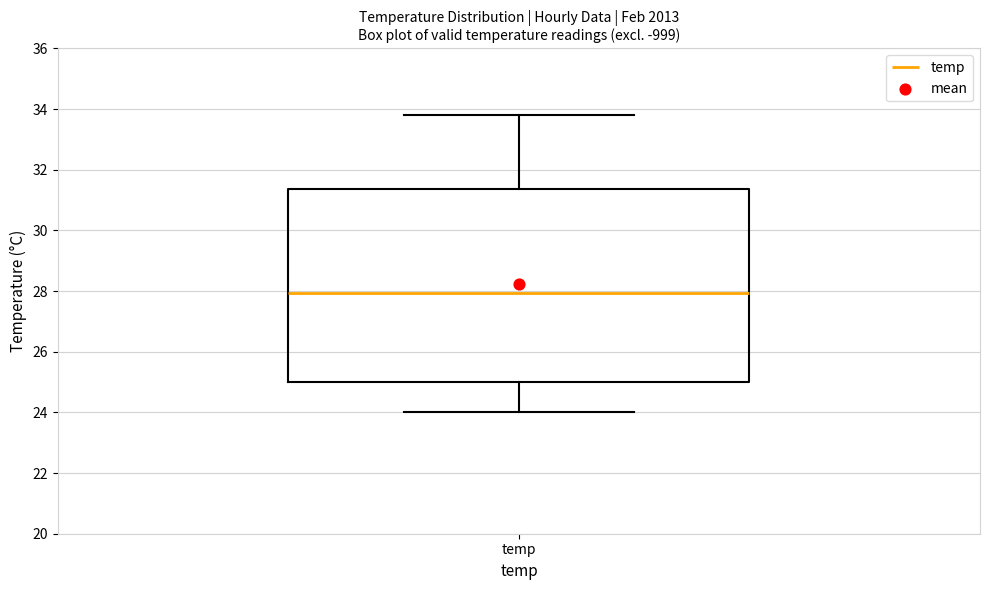

Read this box plot against the y-axis: the position of the median line, the range covered by the box, and the ends of both whiskers. The values are not printed on the chart, so give them approximately, as read against the axis.

median 28.0, box 25.0 to 31.4, whiskers 24.0 to 33.8